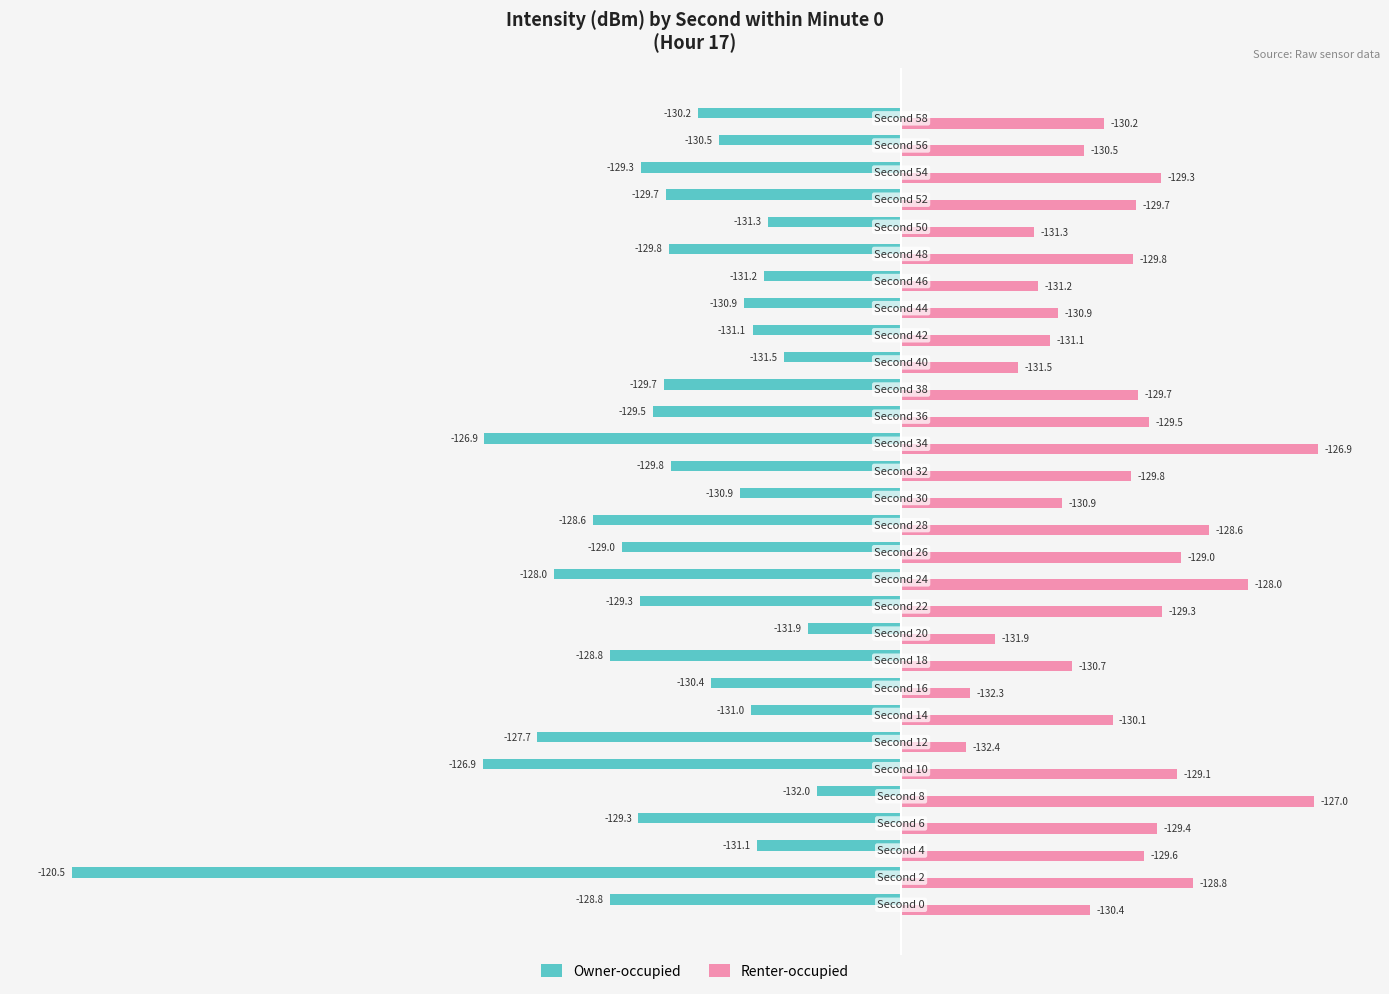

What are all the series names shown in the legend?

Owner-occupied, Renter-occupied